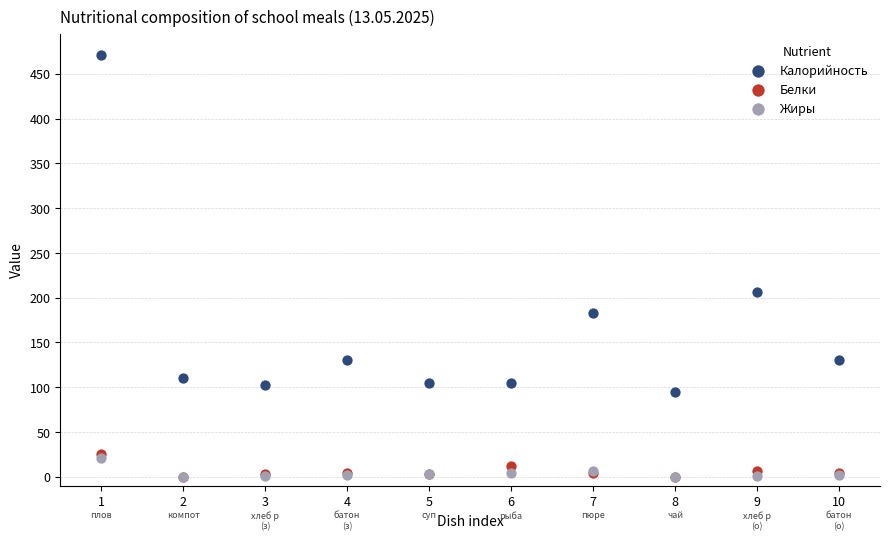

In the Калорийность series, what Y value is closest to 282?

206.0